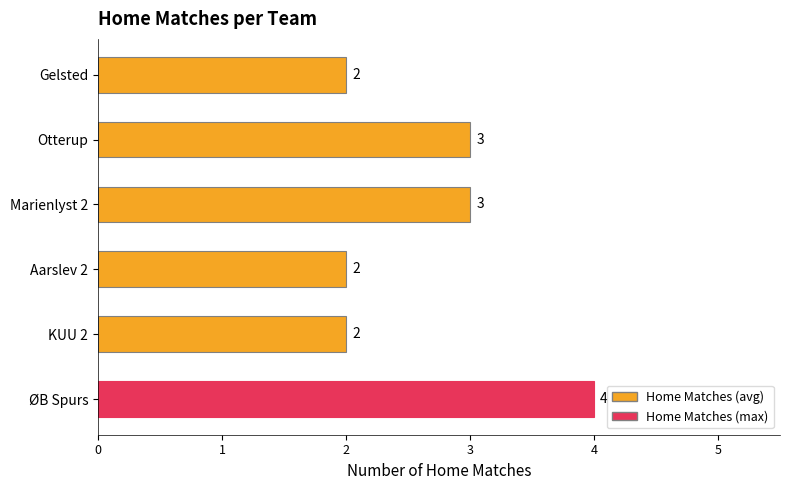

Read the value at ØB Spurs.

4